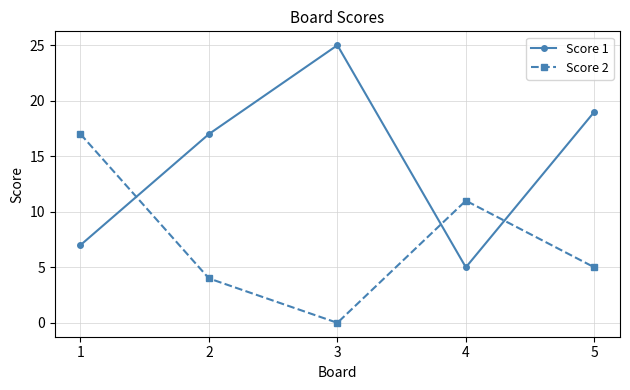

How many times do Score 2 and Score 1 cross each other?

3